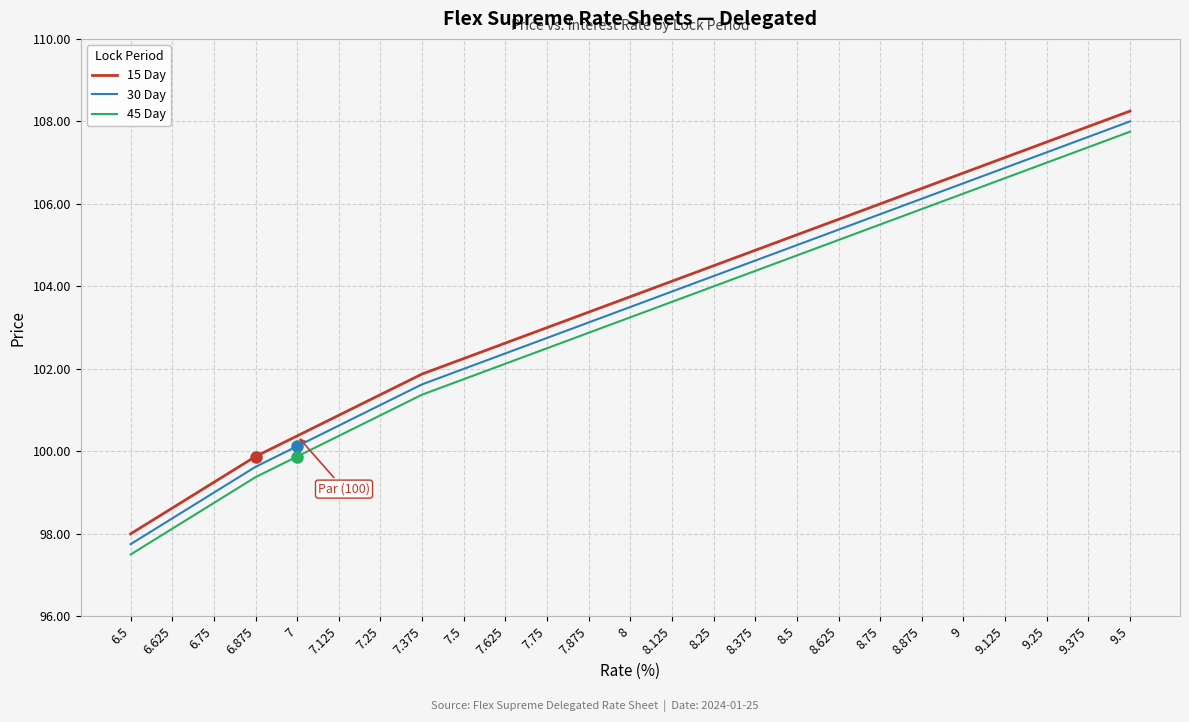

Rank the series by their average value, from highest to lowest.

15 Day, 30 Day, 45 Day